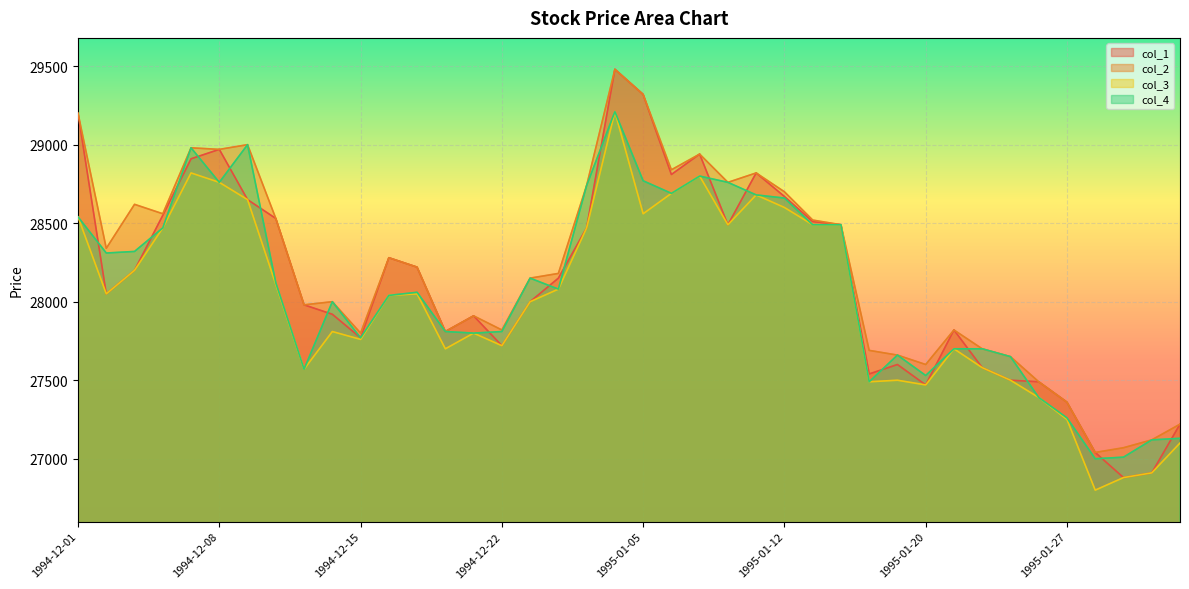

What is the highest value of the col_2 series?

29480